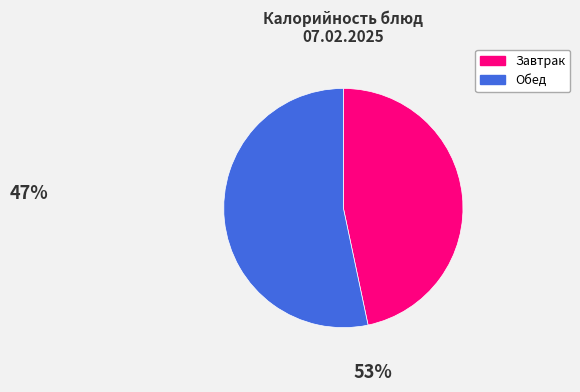

How many segments does this pie chart have?

2